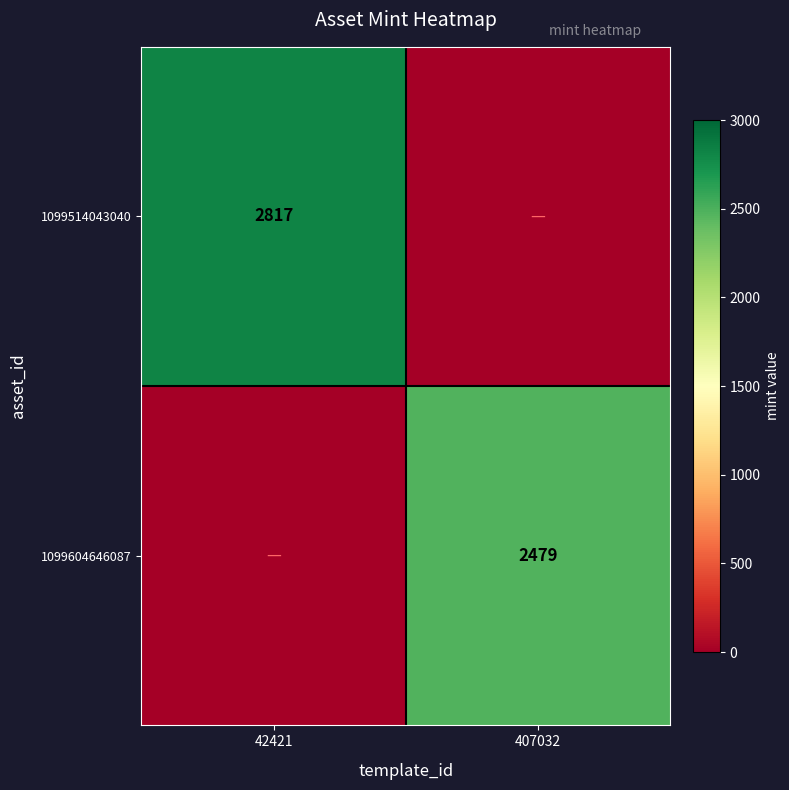

Is the value of 1099514043040 at 42421 greater than the value of 1099604646087 at 407032?

Yes